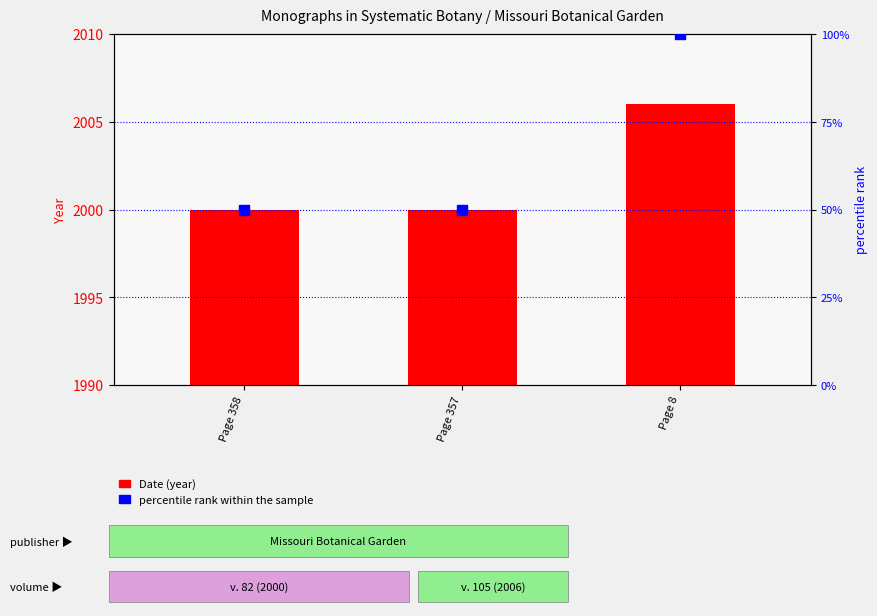

What is the total value across all series at Page 357?

2050